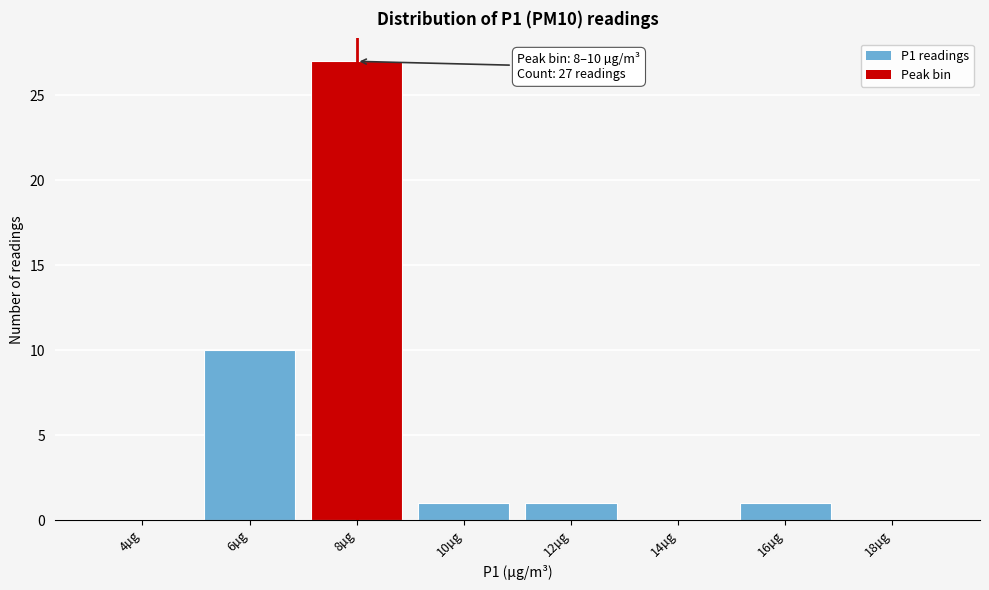

Reading right to left, list all the values displayed in this chart.

18µg=0	16µg=1	14µg=0	12µg=1	10µg=1	8µg=27	6µg=10	4µg=0